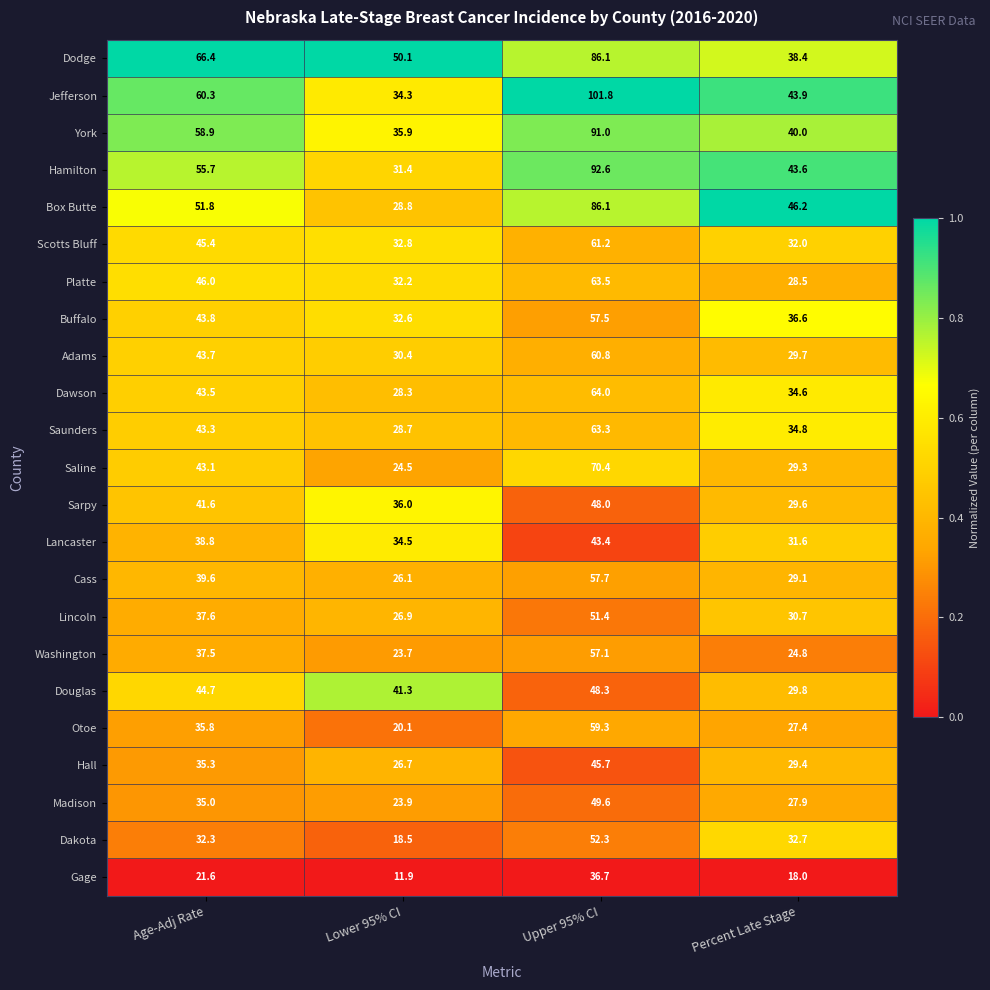

Which series has the largest range (max minus min)?

Jefferson